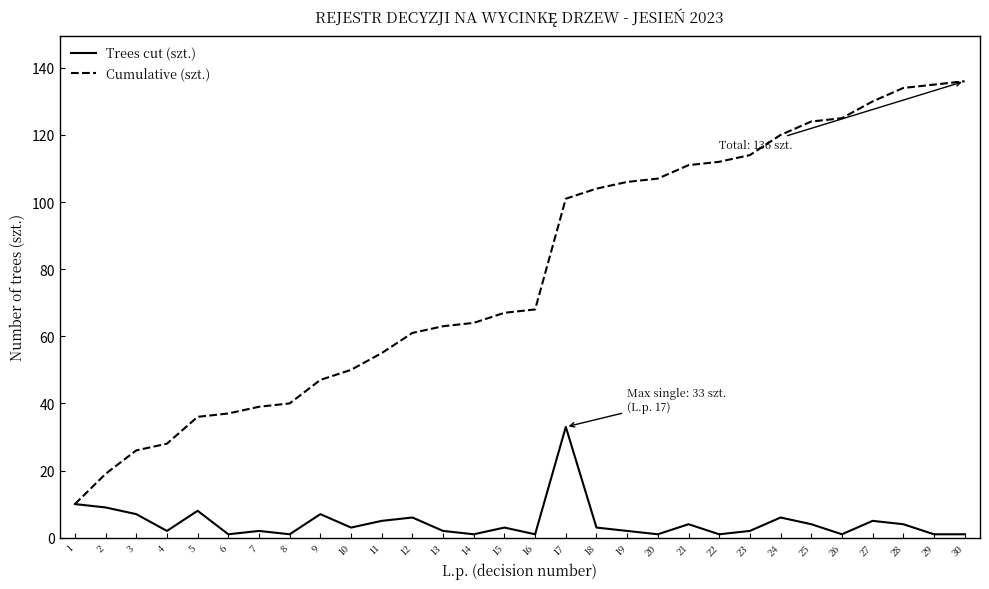

Reading left to right, extract all data points from this chart.

Trees cut (szt.): 10	9	7	2	8	1	2	1	7	3	5	6	2	1	3	1	33	3	2	1	4	1	2	6	4	1	5	4	1	1
Cumulative (szt.): 10	19	26	28	36	37	39	40	47	50	55	61	63	64	67	68	101	104	106	107	111	112	114	120	124	125	130	134	135	136